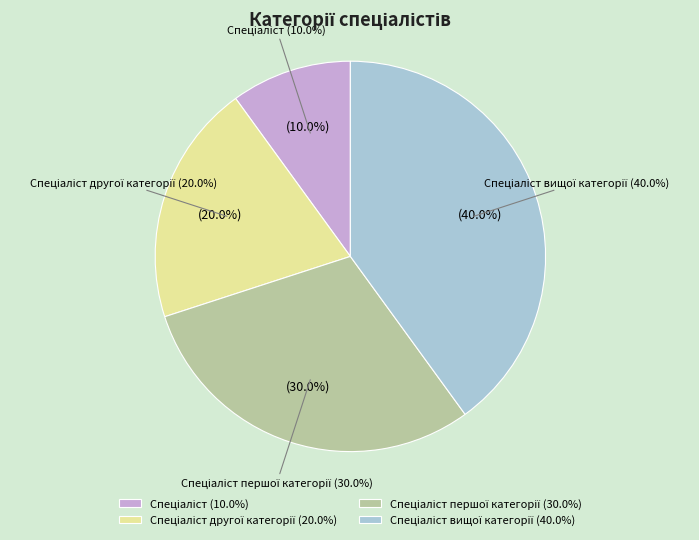

Is it true that Спеціаліст другої категорії is 20% of the pie?

True